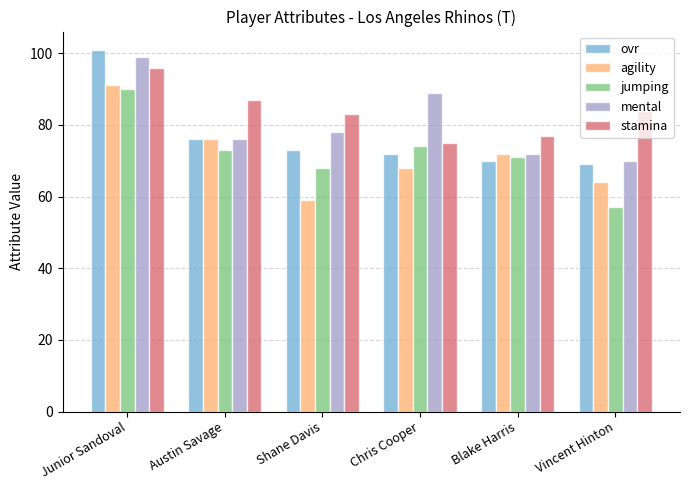

What is the value of the ovr bar at the 3rd from the left?

73